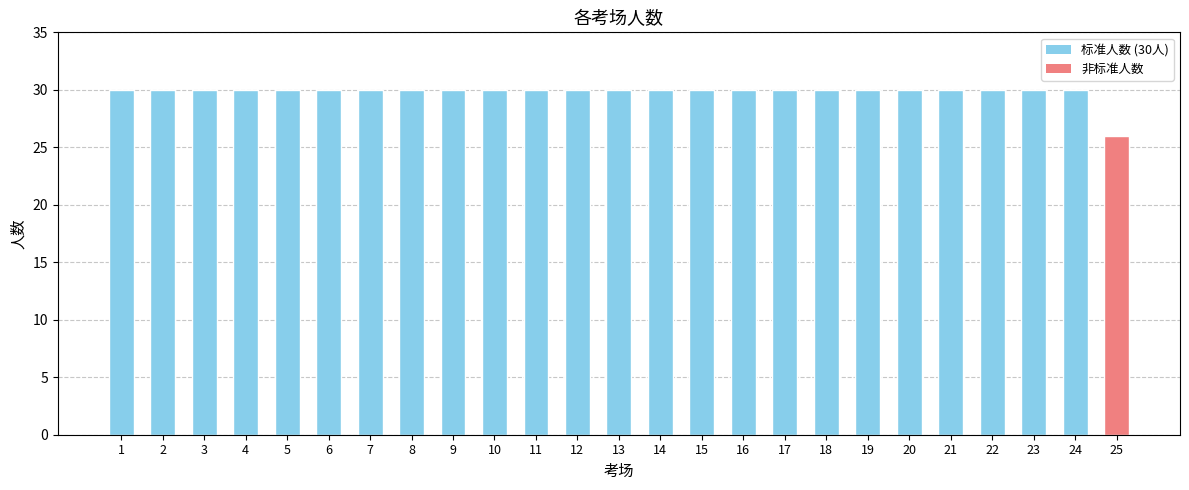

What is the value of the 8th bar from the left?

30